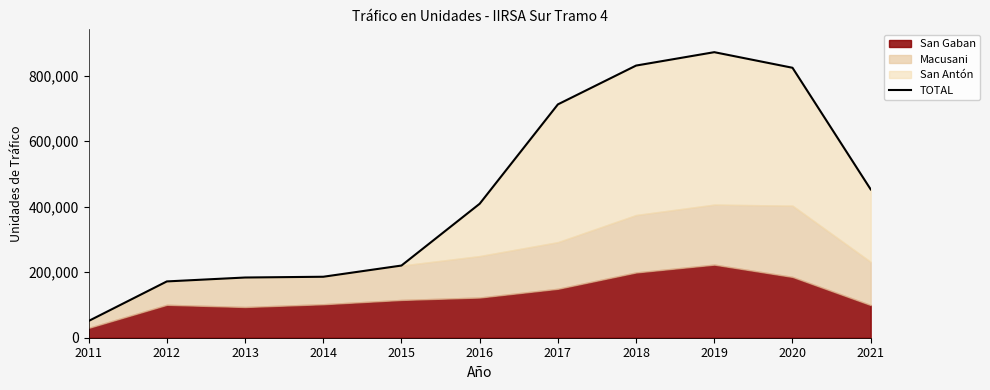

What is the value of the 10th point from the left?

823872